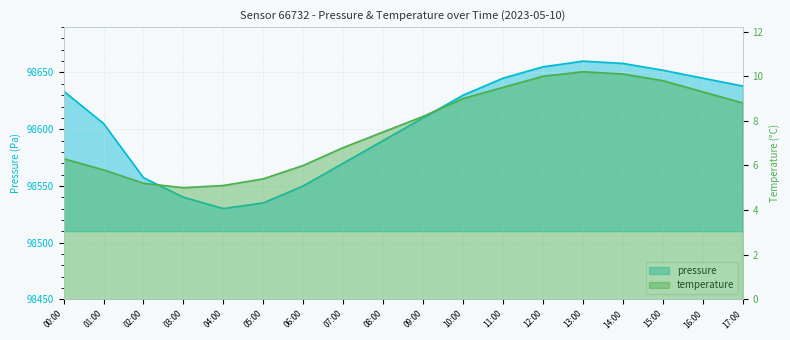

Is it true that temperature equals 5.1 at 04:00?

True